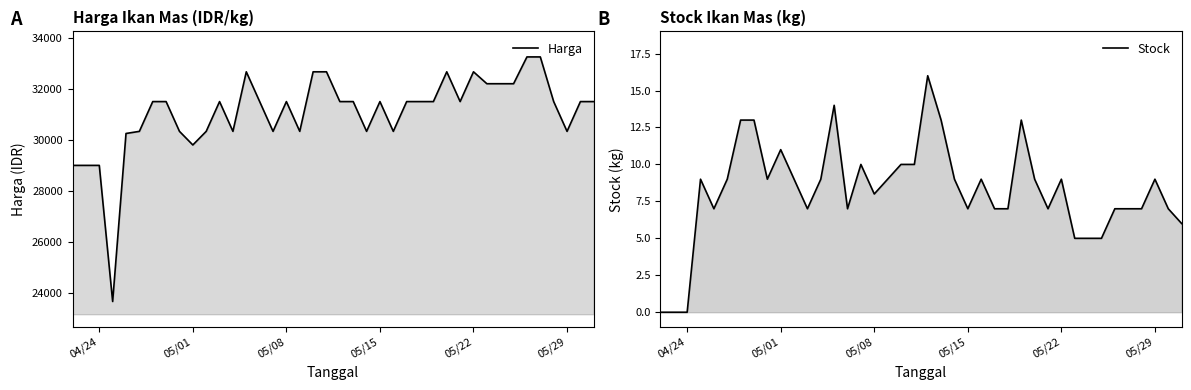

At how many categories does at least one series exceed 7044?

40